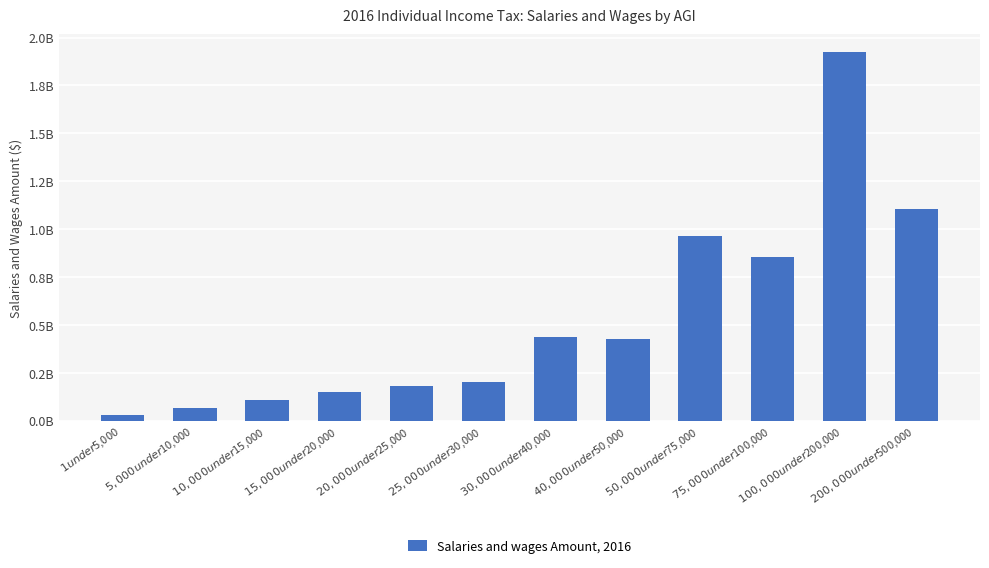

What is the change in value from $30,000 under $40,000 to $75,000 under $100,000?

+416377148